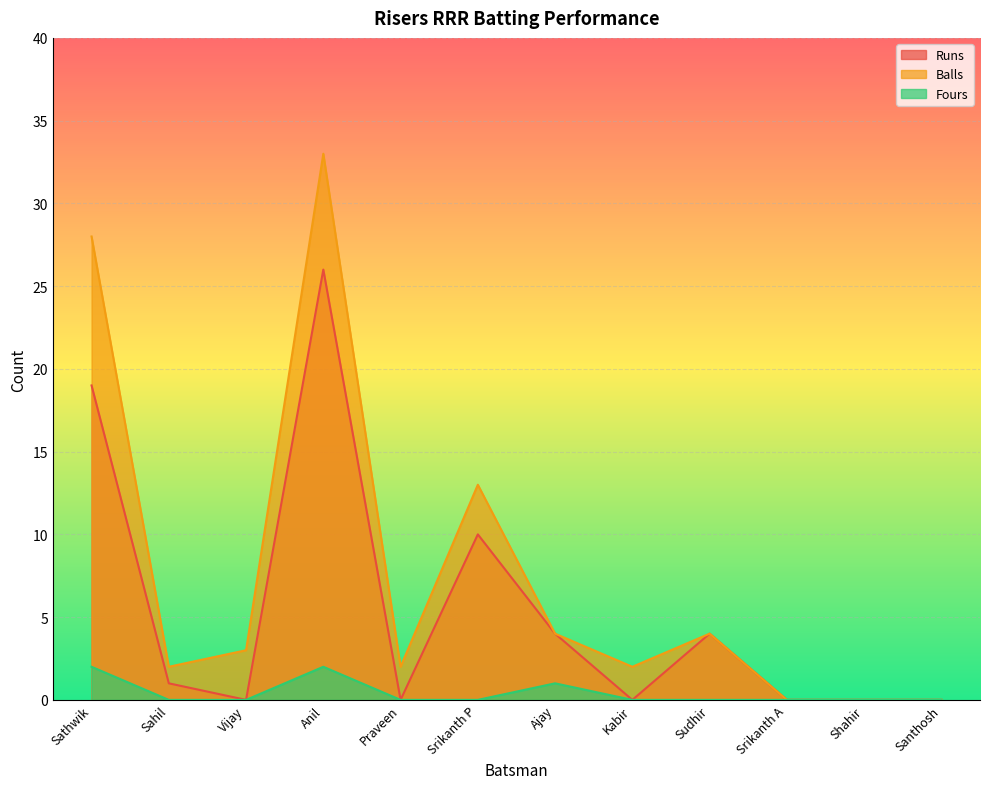

Rank the series at Kabir from highest to lowest value.

Balls, Runs, Fours